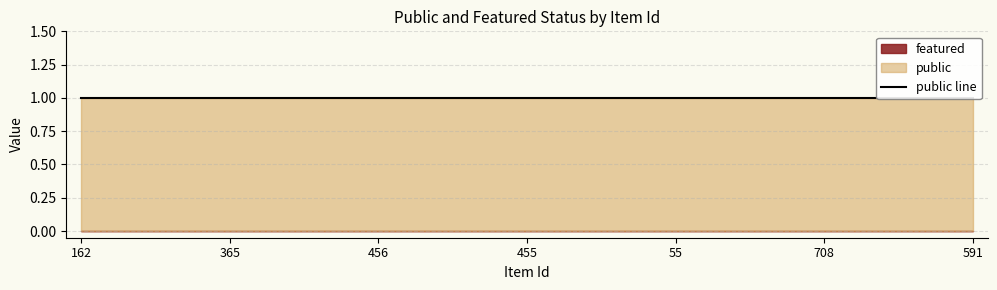

True or false: public has a value of 1 at 455.

True